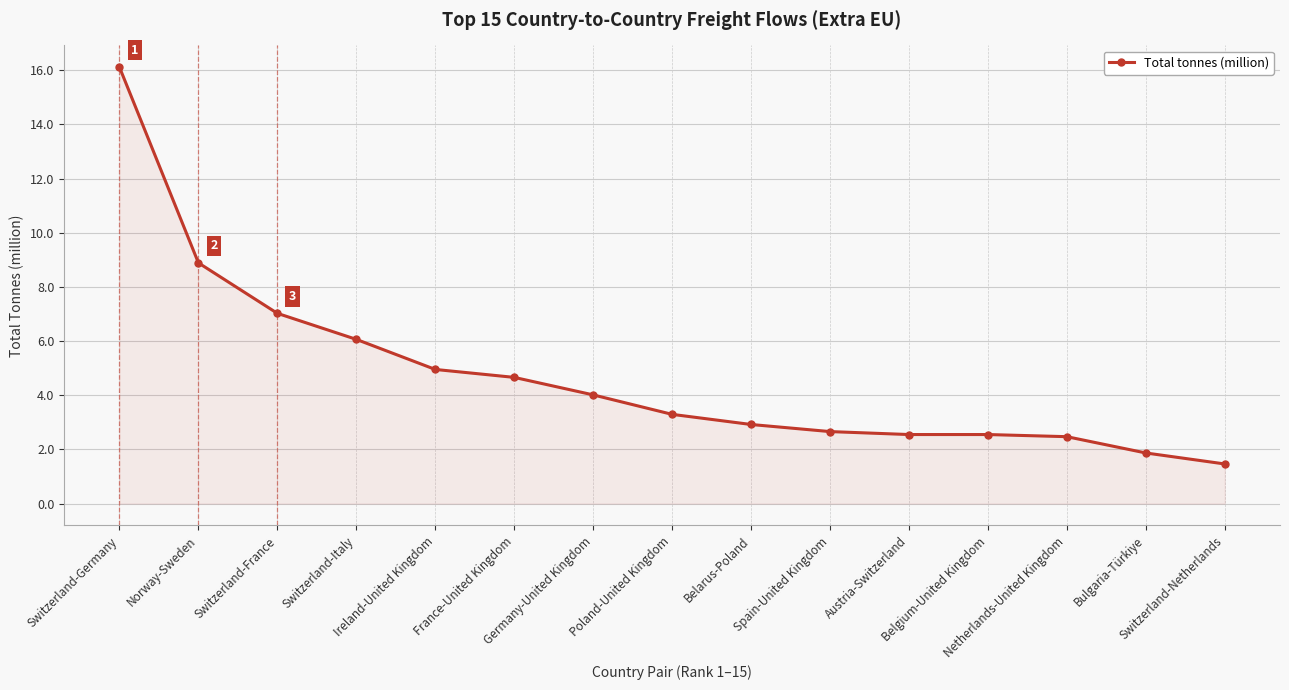

What is the difference between the maximum and second lowest values?

14.2